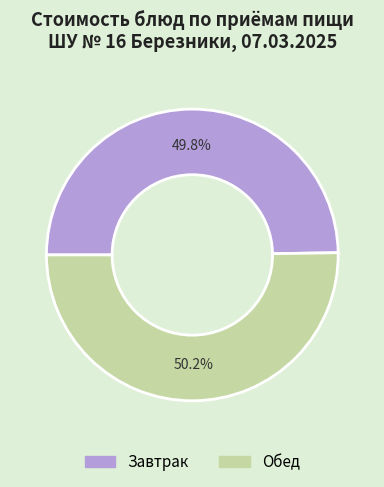

Approximately how many times larger is the value at Обед compared to Завтрак?

1.0